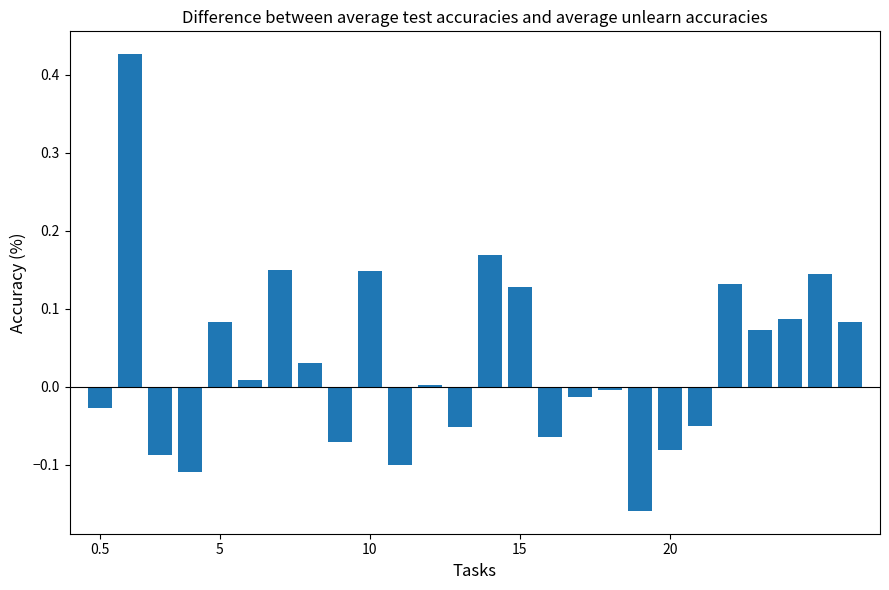

What is the difference between the maximum and minimum values?

0.6